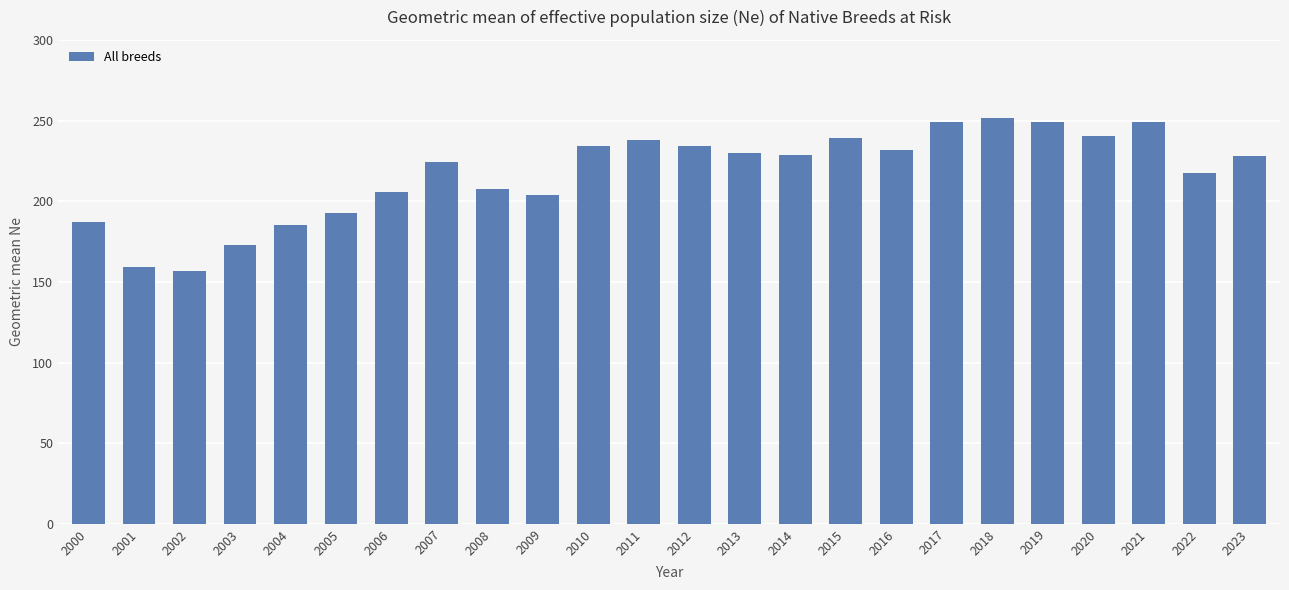

What is the minimum value shown in the chart?

156.7